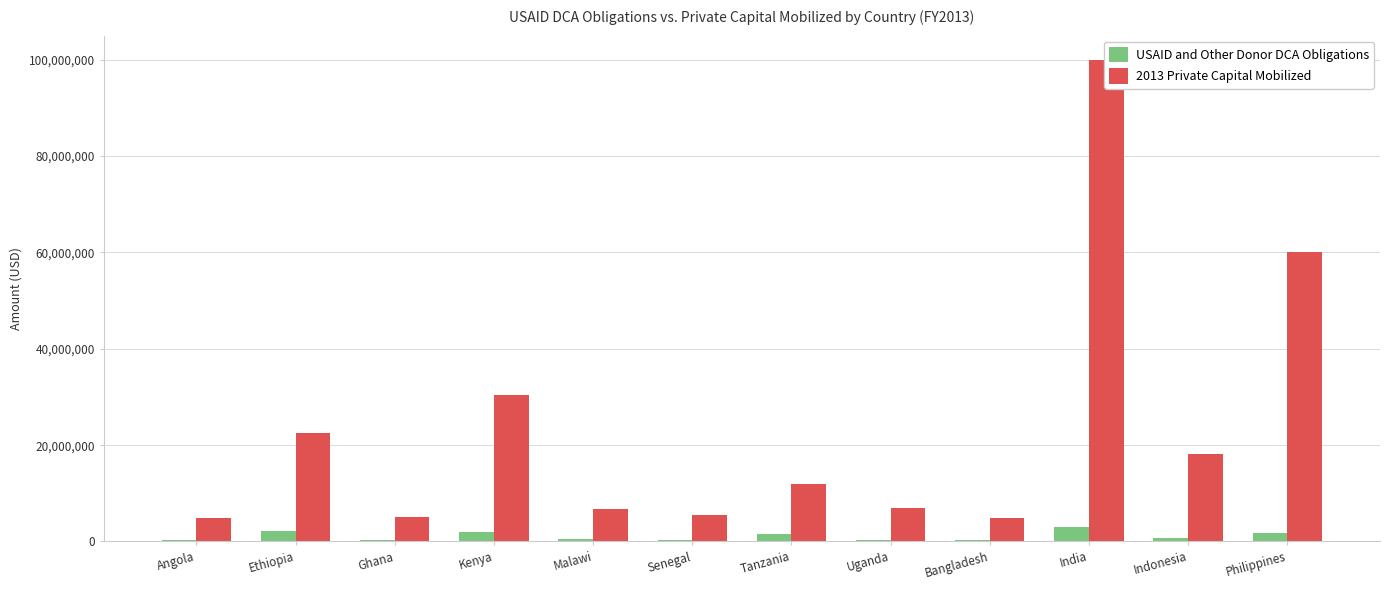

At how many categories does at least one series exceed 94108630?

1